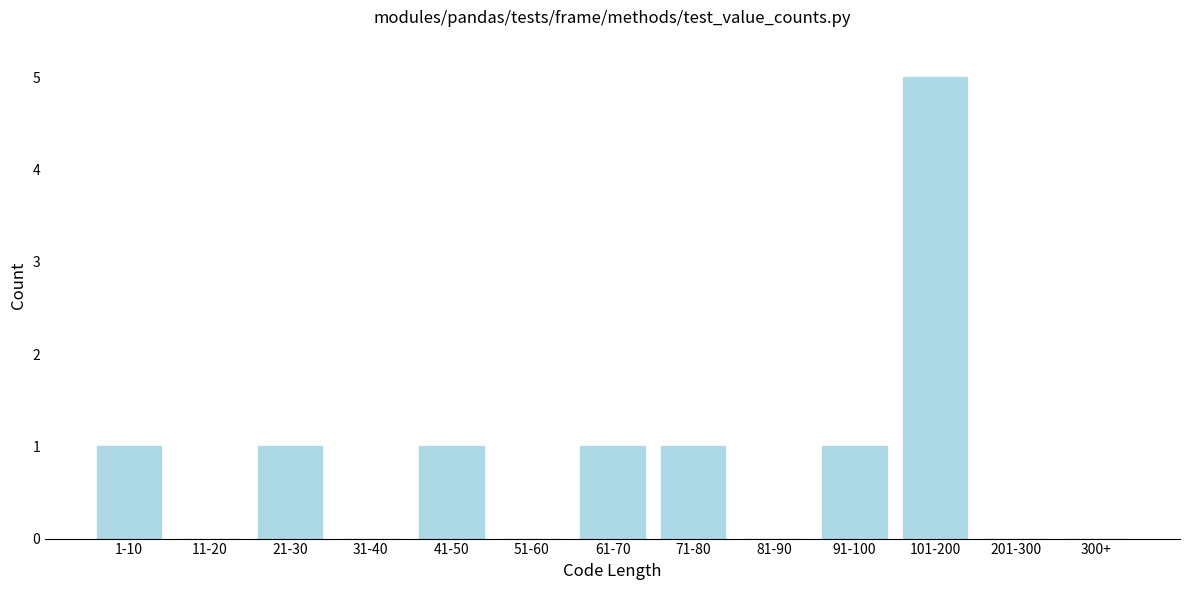

Reading right to left, extract all data points from this chart.

300+=0	201-300=0	101-200=5	91-100=1	81-90=0	71-80=1	61-70=1	51-60=0	41-50=1	31-40=0	21-30=1	11-20=0	1-10=1